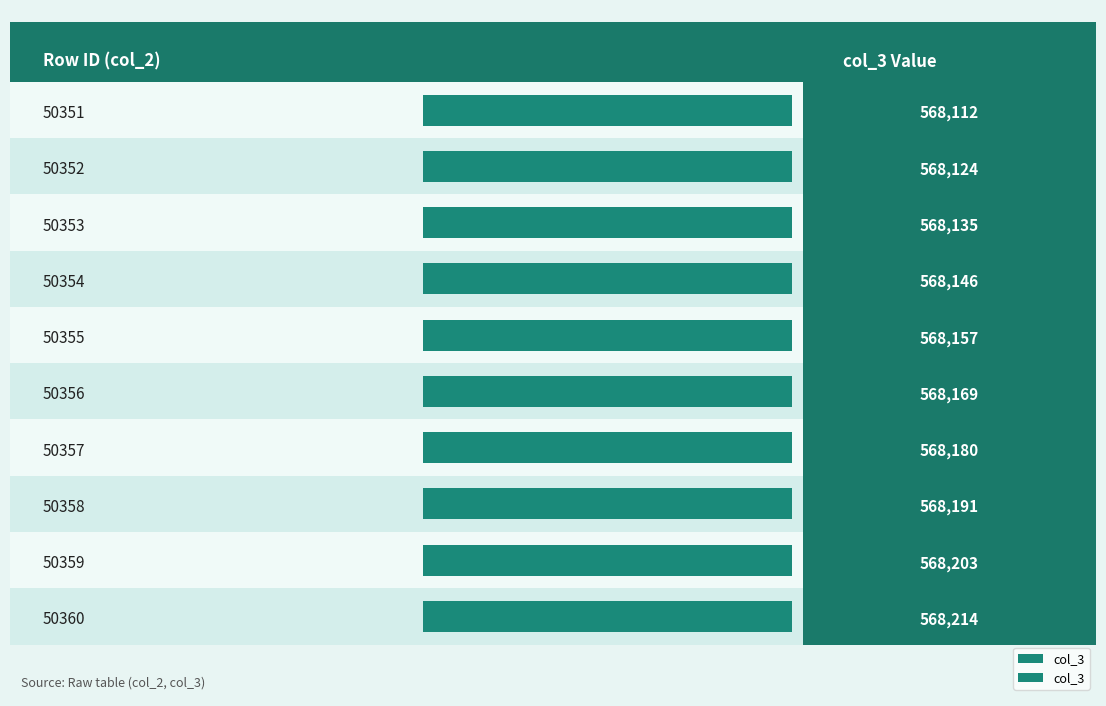

Does the chart contain any negative values?

No